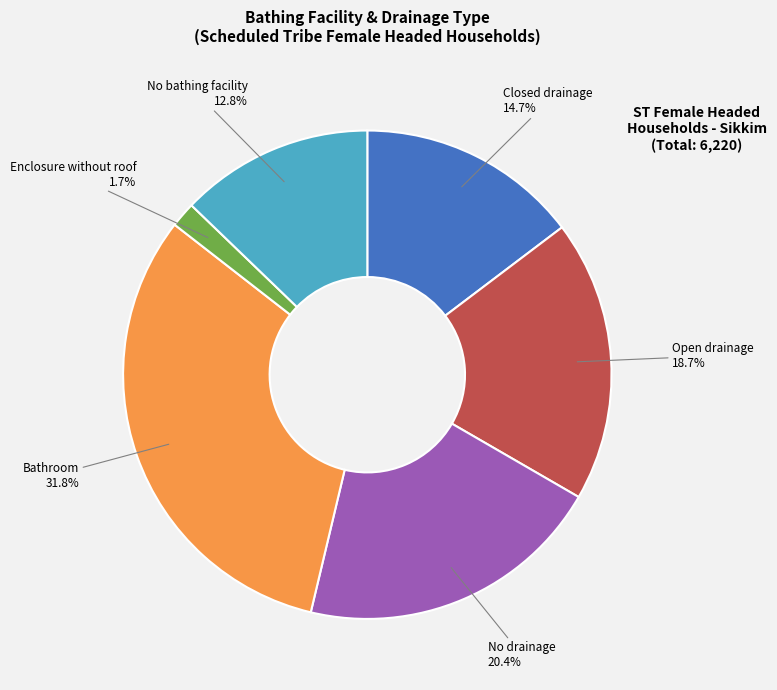

Is there a majority slice in this chart?

No